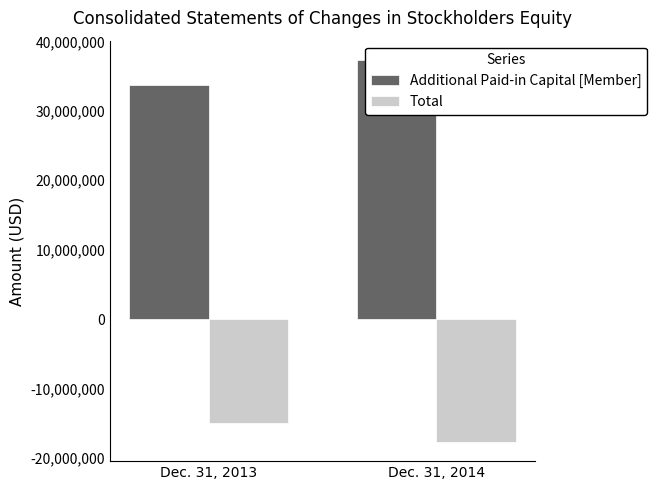

What is the average value of the Total series?

-16321456